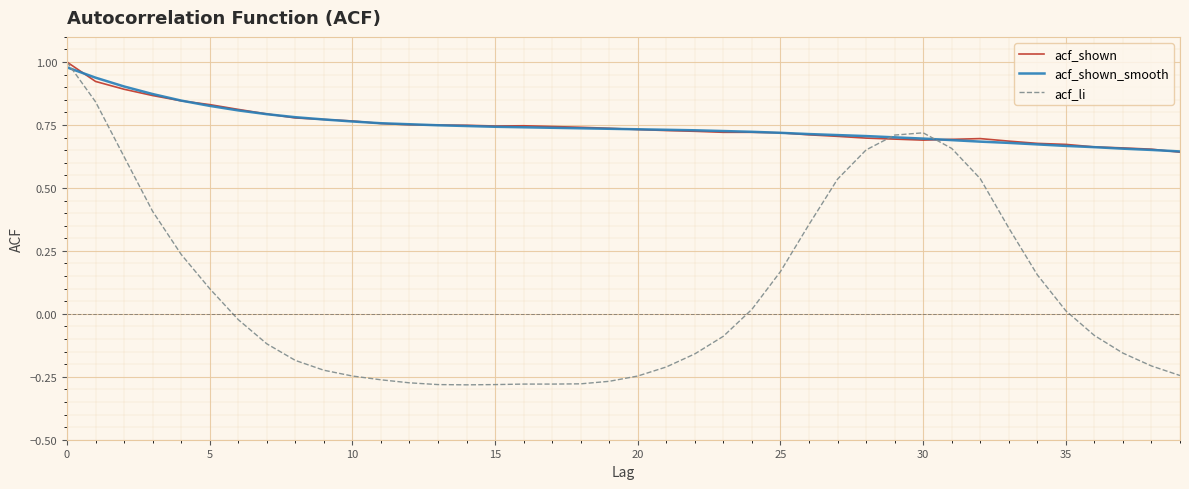

Which series has the widest spread of values?

acf_li